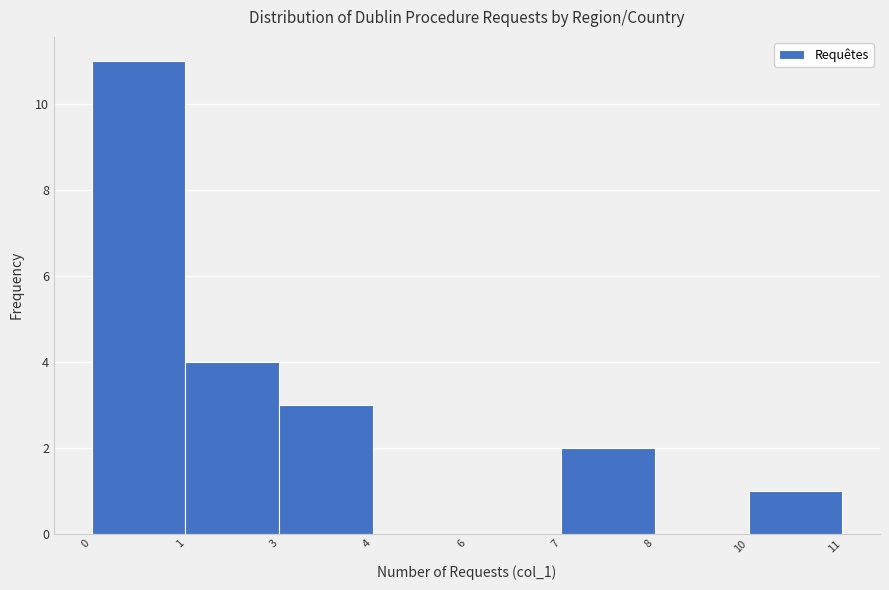

Reading left to right, list all the values displayed in this chart.

0=11	1=4	3=3	4=0	6=0	7=2	8=0	10=1